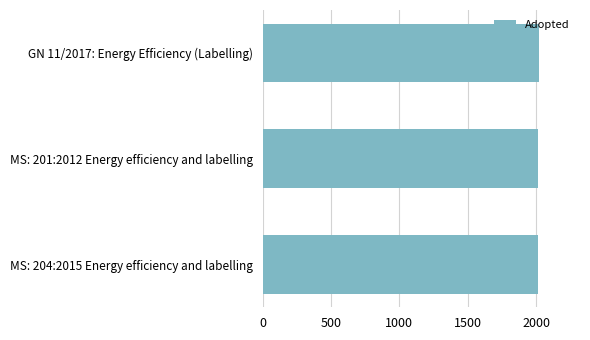

What is the greatest value displayed?

2019